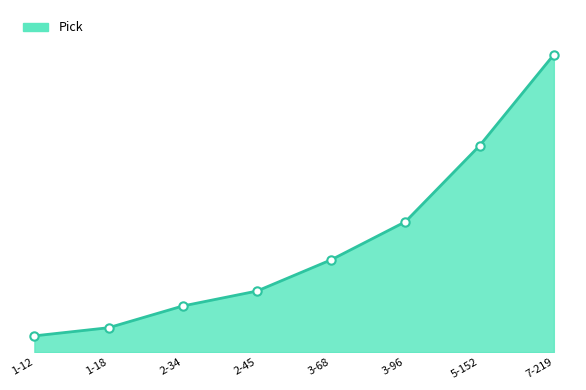

List the labels in order of value, largest first.

7-219, 5-152, 3-96, 3-68, 2-45, 2-34, 1-18, 1-12